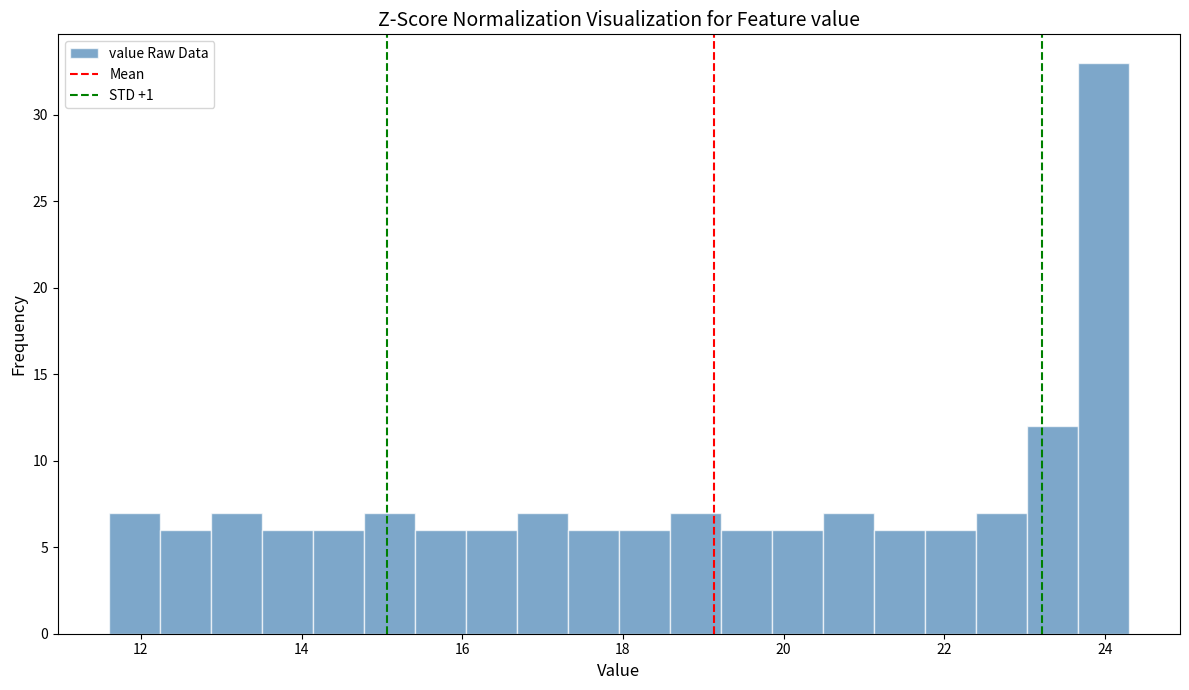

Around what value on the x-axis is the tallest bar? Give the approximate position of its centre, as read against the axis.

24.0